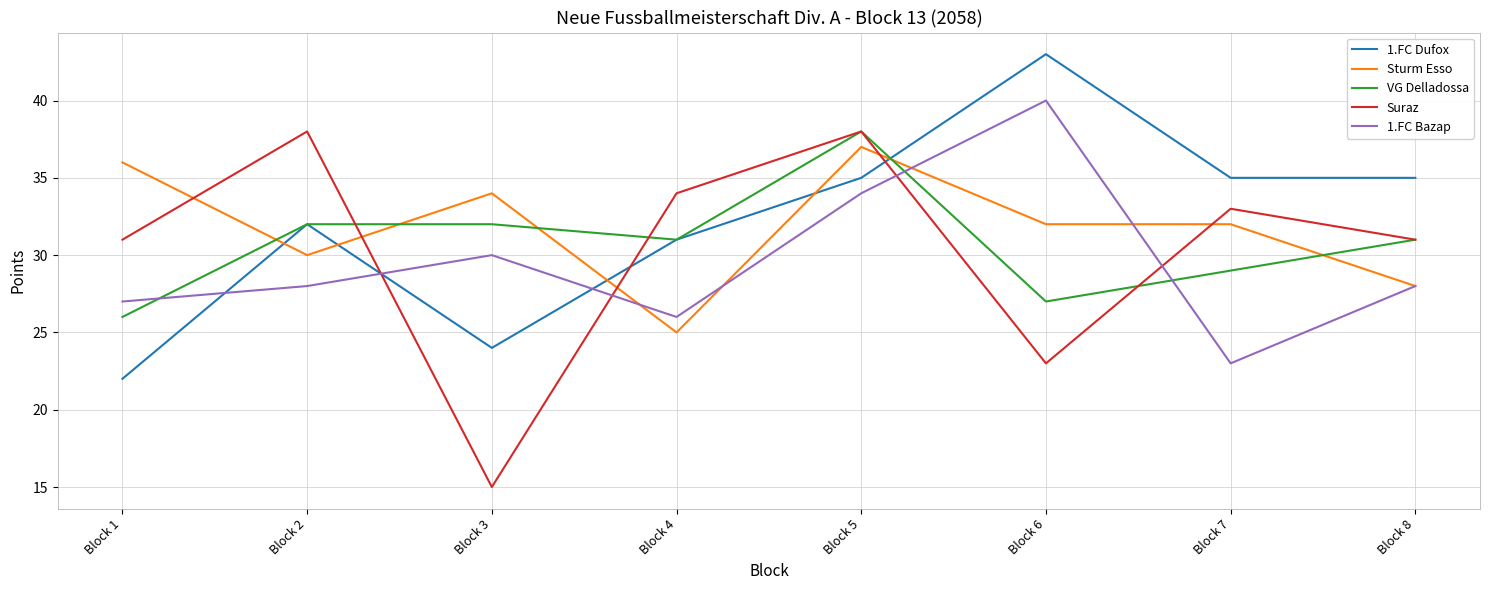

What is the minimum value shown in the chart?

15